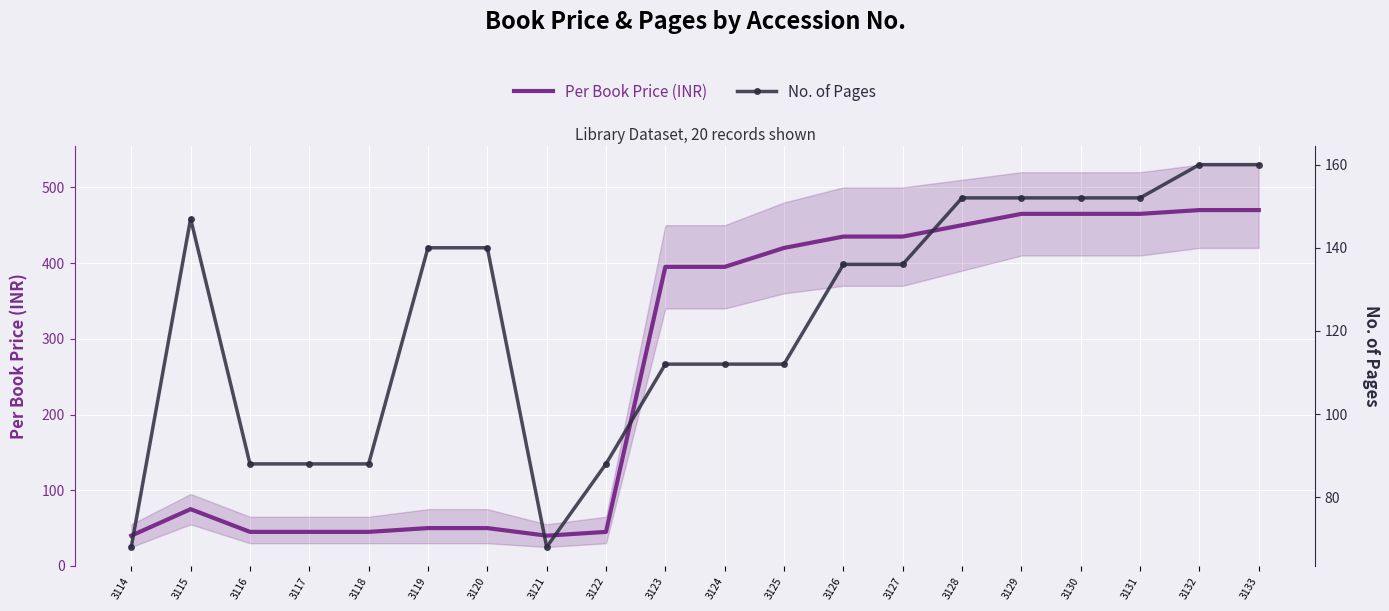

What is the smallest value displayed?

40